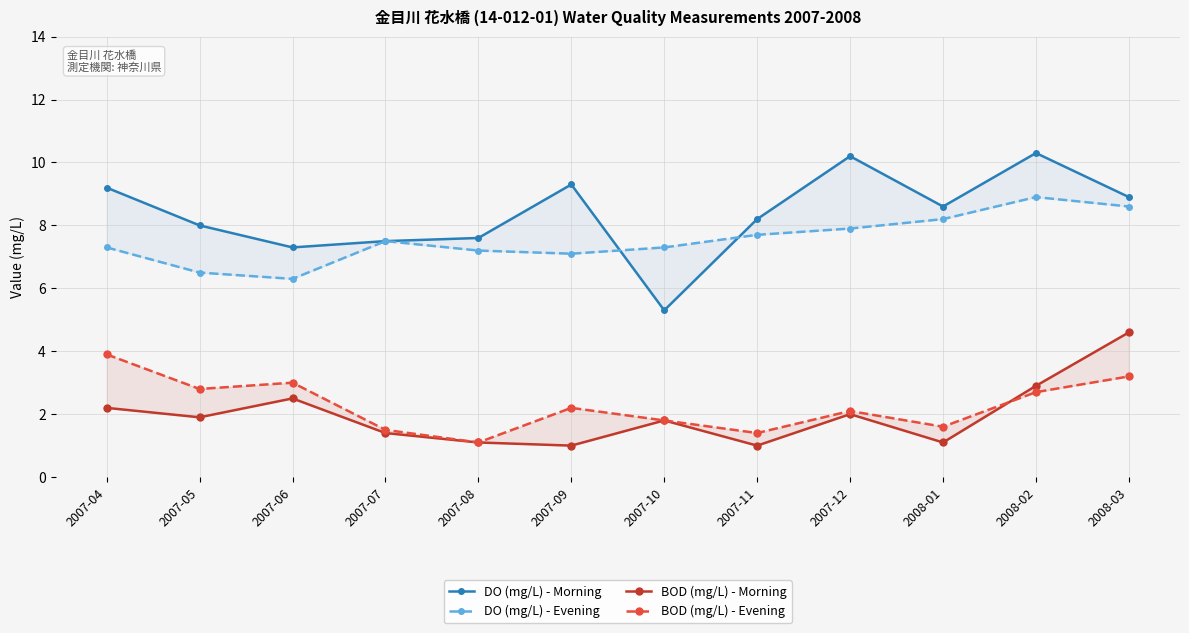

At which label does DO (mg/L) - Evening first exceed 7?

2007-04